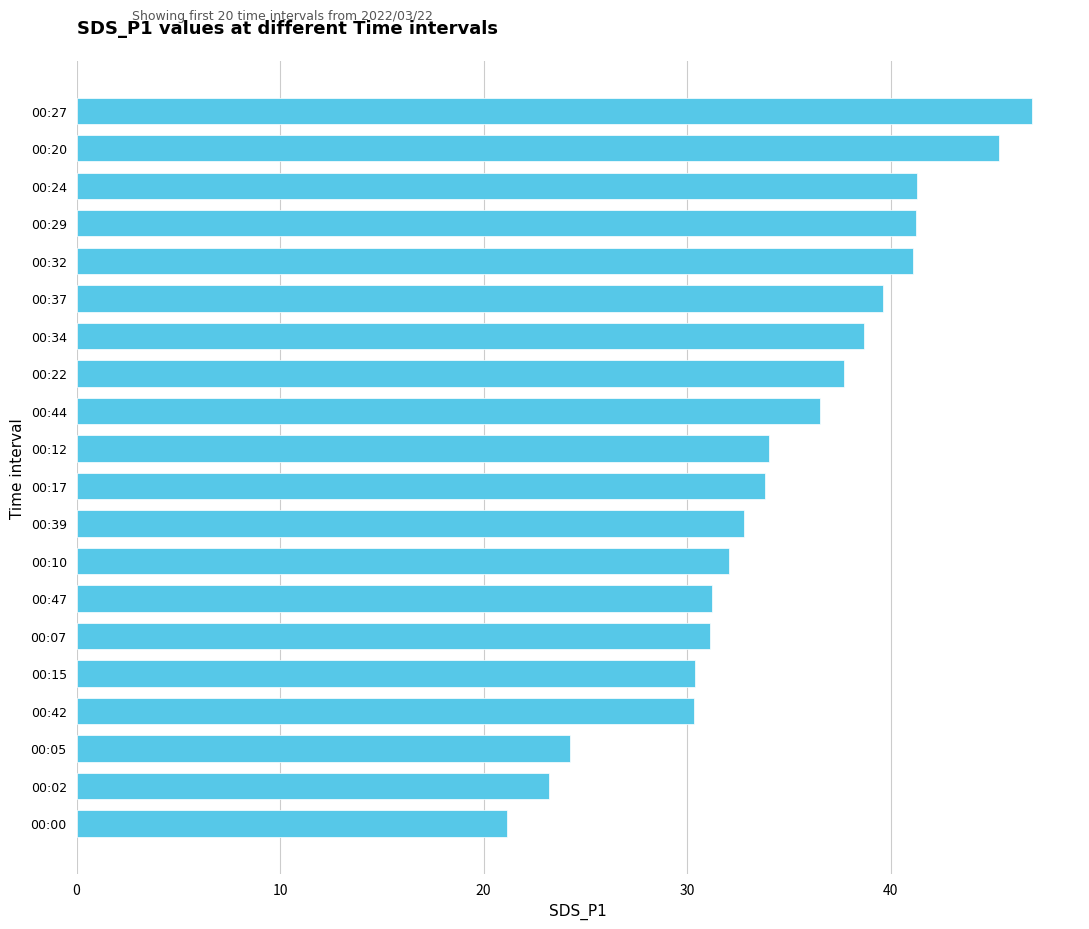

Approximately how many times larger is the value at 00:27 compared to 00:44?

1.3